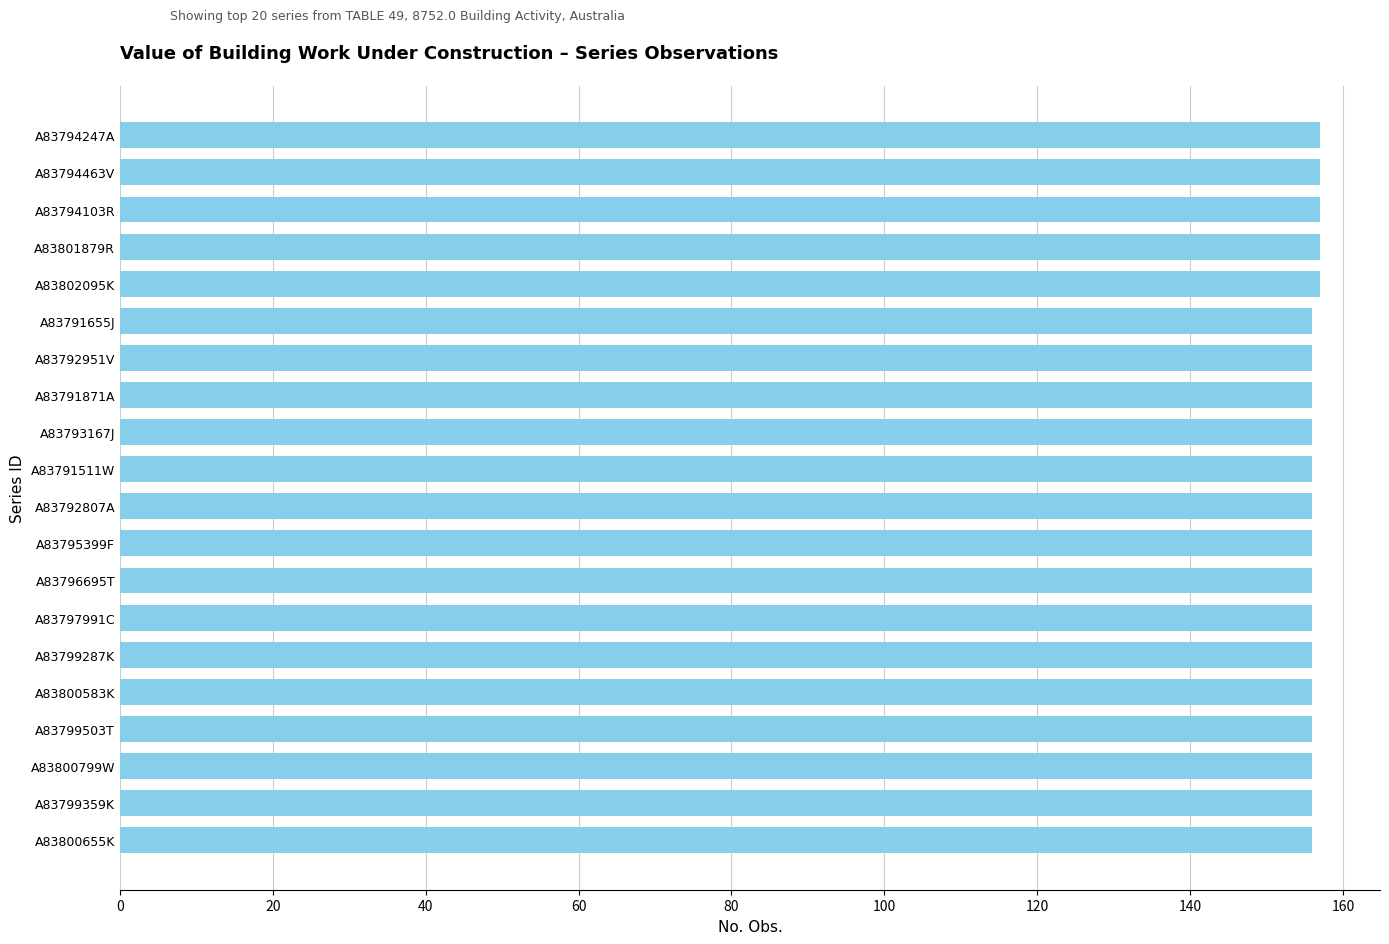

The value at A83802095K is 157. True or false?

True